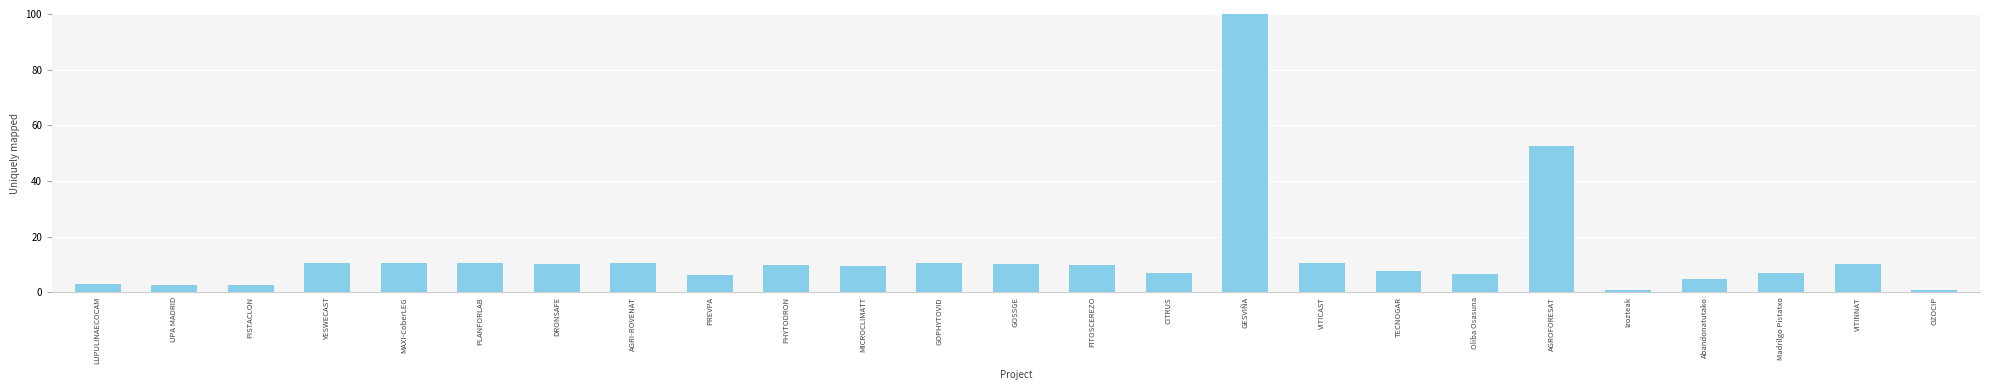

What is the value of the 6th bar from the left?

10.3